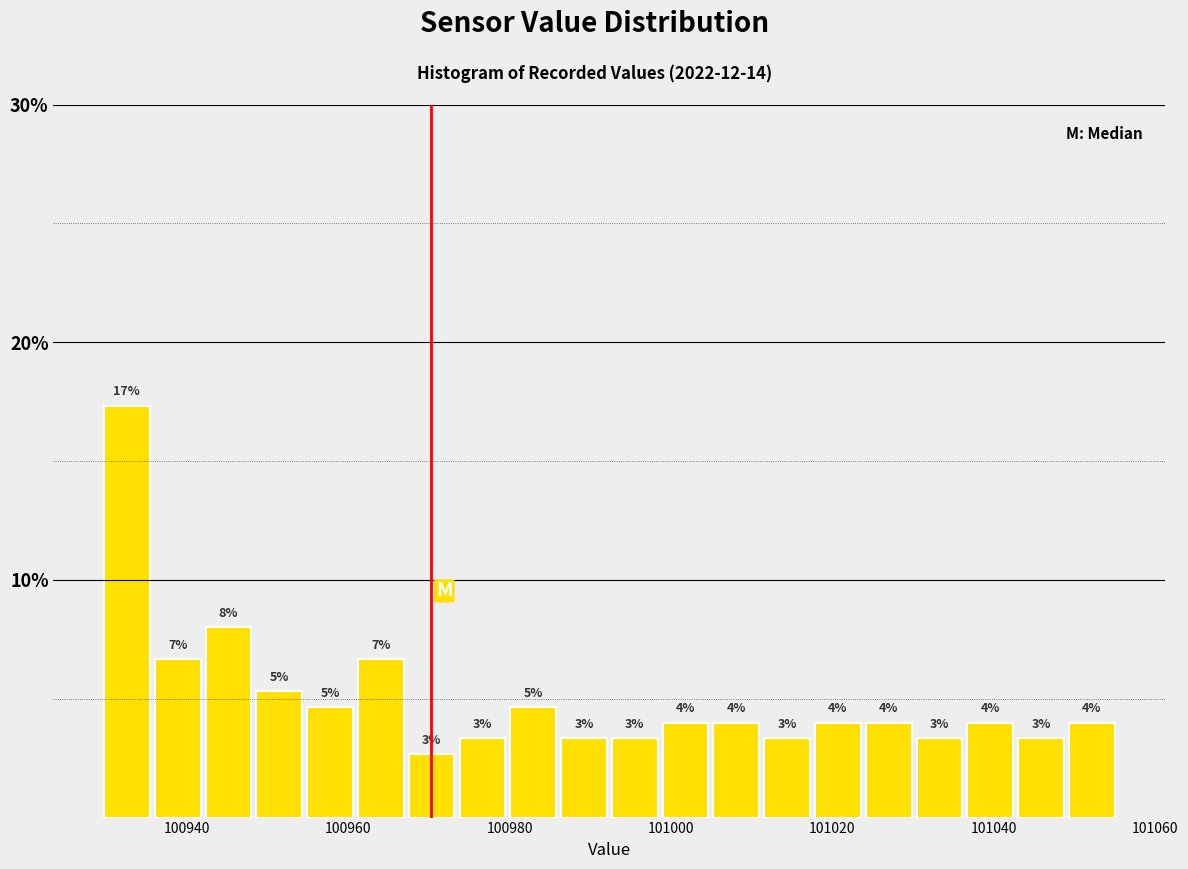

Around what value on the x-axis is the tallest bar? Give the approximate position of its centre, as read against the axis.

100932